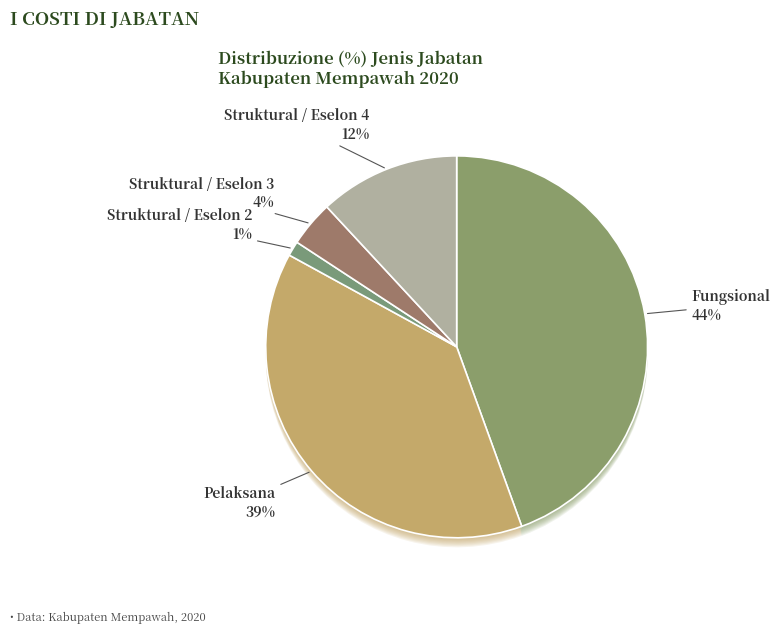

To the nearest percent, what is the difference between the Struktural / Eselon 2 and Struktural / Eselon 4 slice percentages?

11%